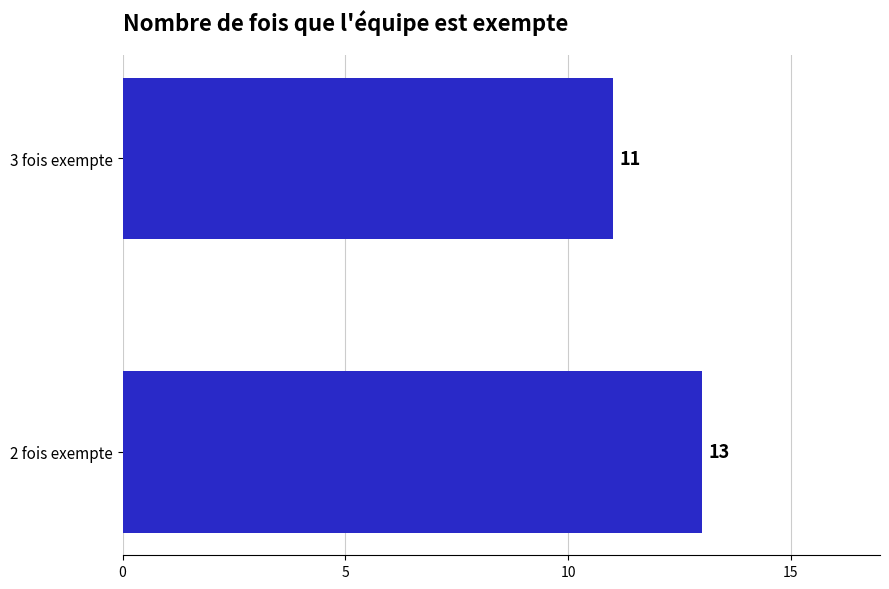

How many bars are there in total?

2